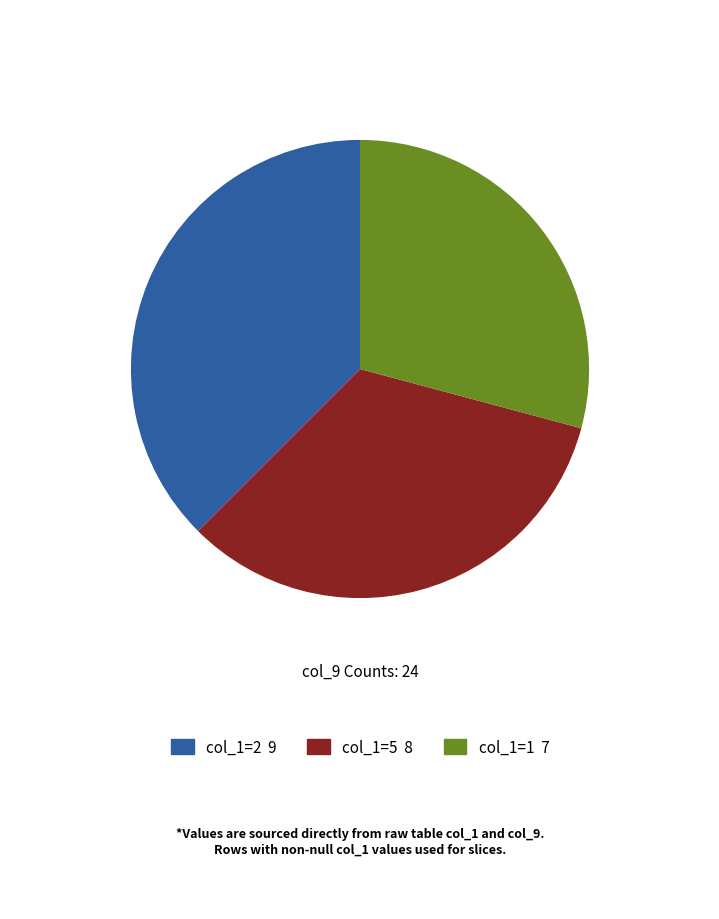

Does any single category account for the majority?

No